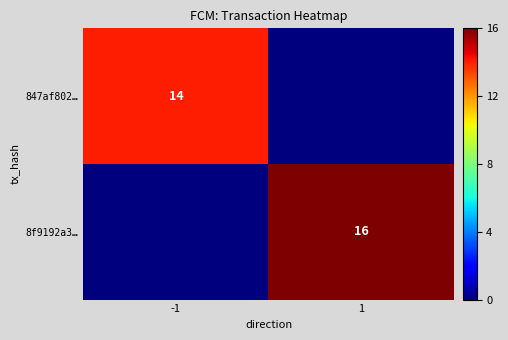

What is the total value across all series at 1?

16